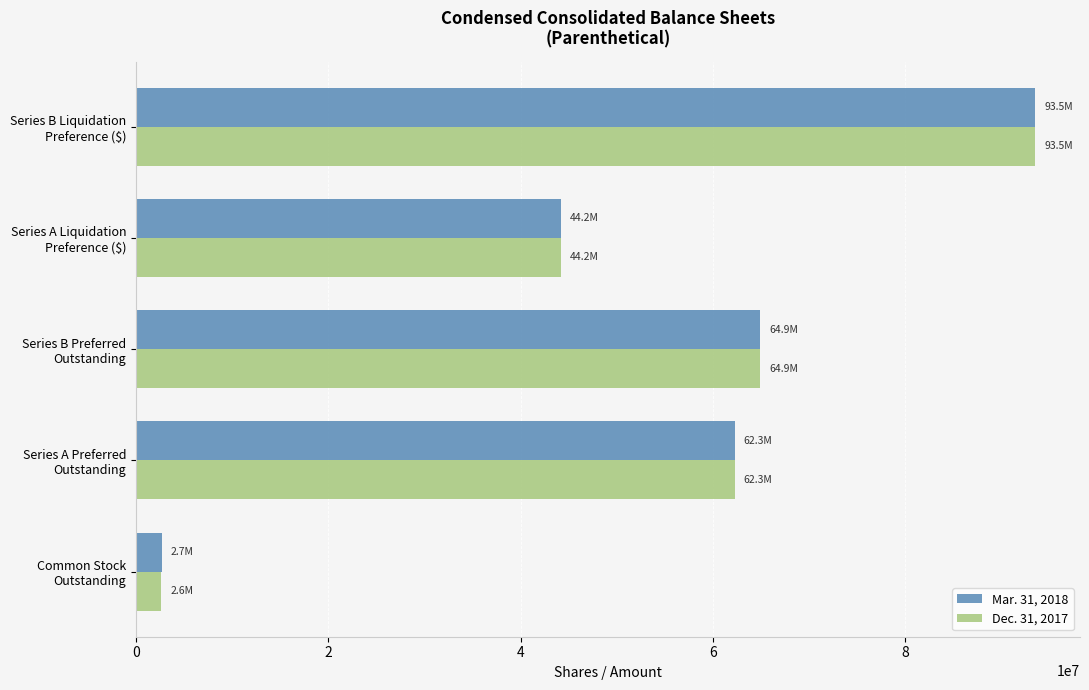

How many data points does each series have?

5